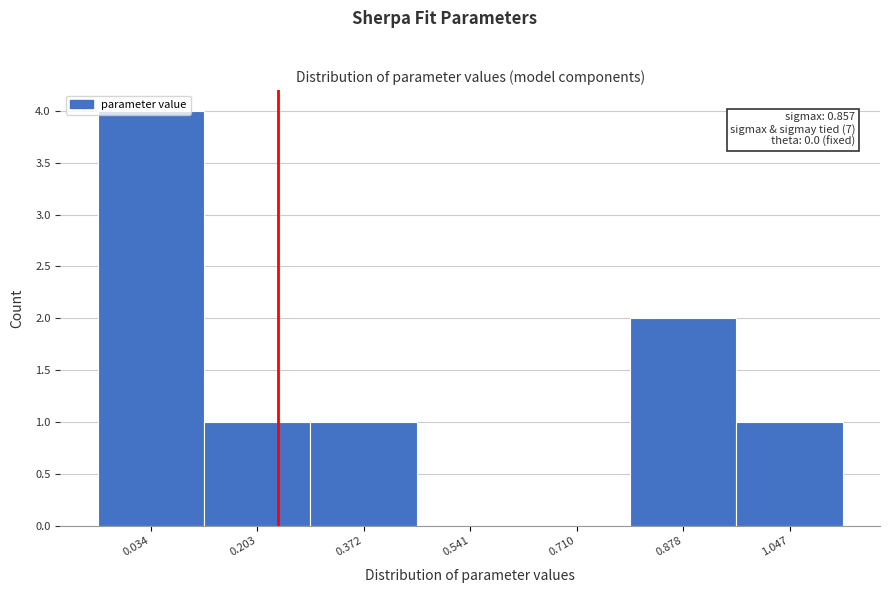

Which range on the x-axis has the tallest bar?

-0.06 to 0.12